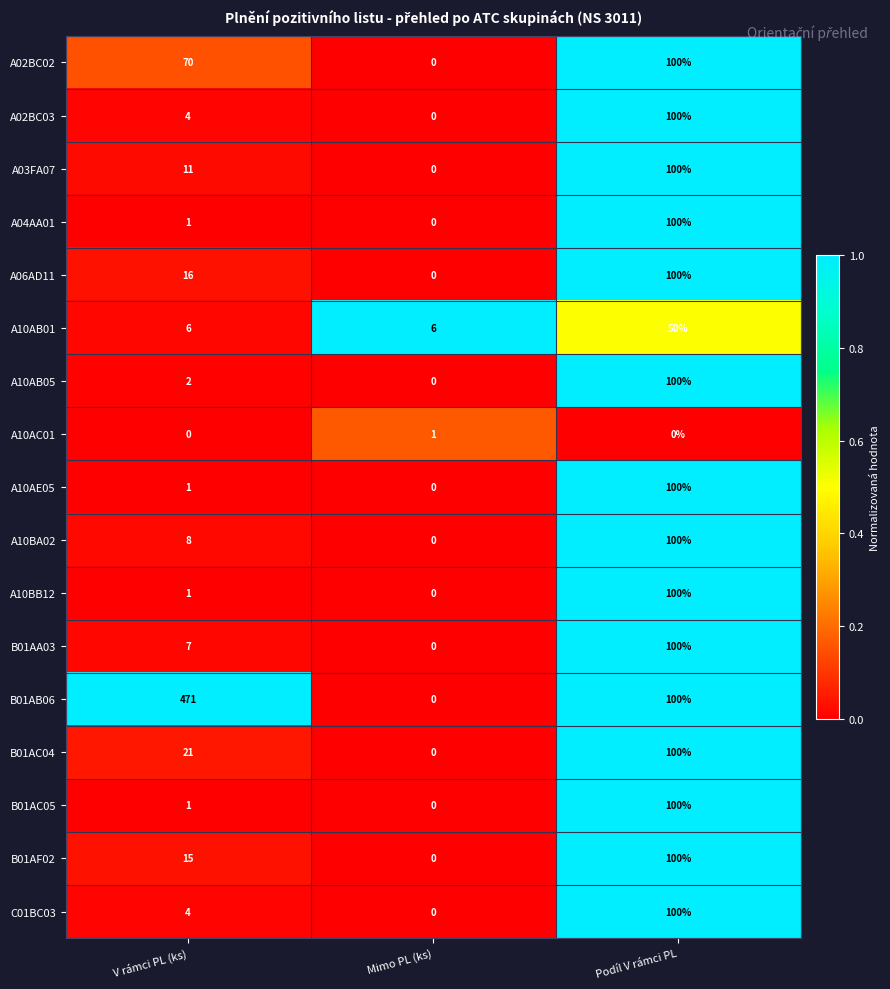

At which label does A02BC02 reach its minimum?

Mimo PL (ks)